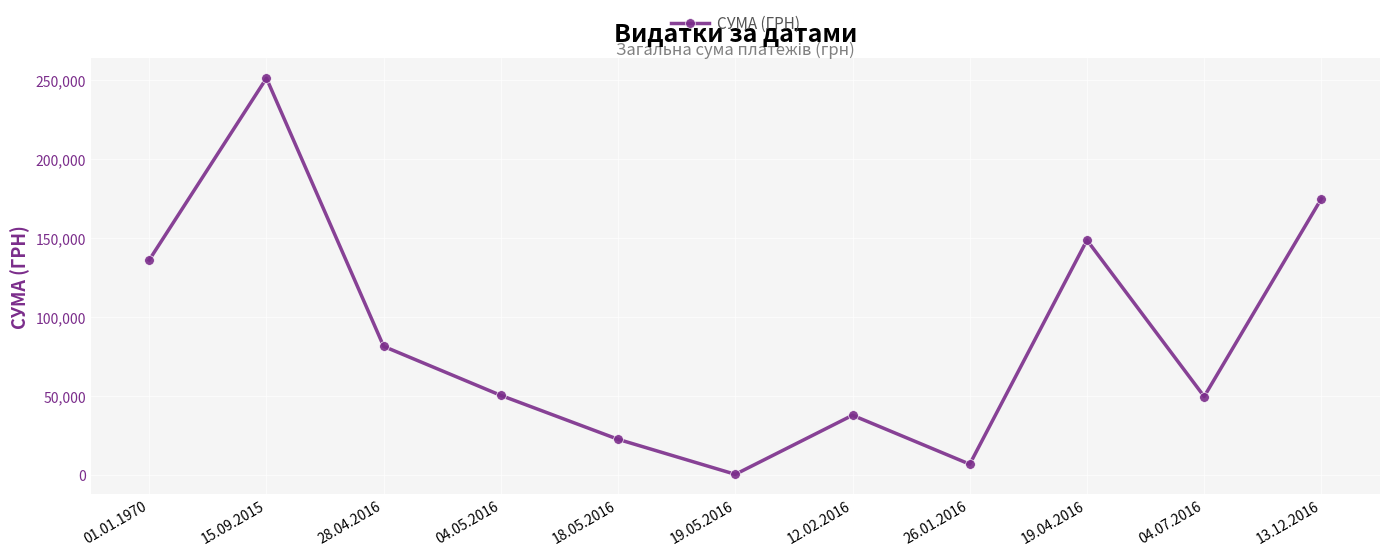

What position from the right is 15.09.2015?

10